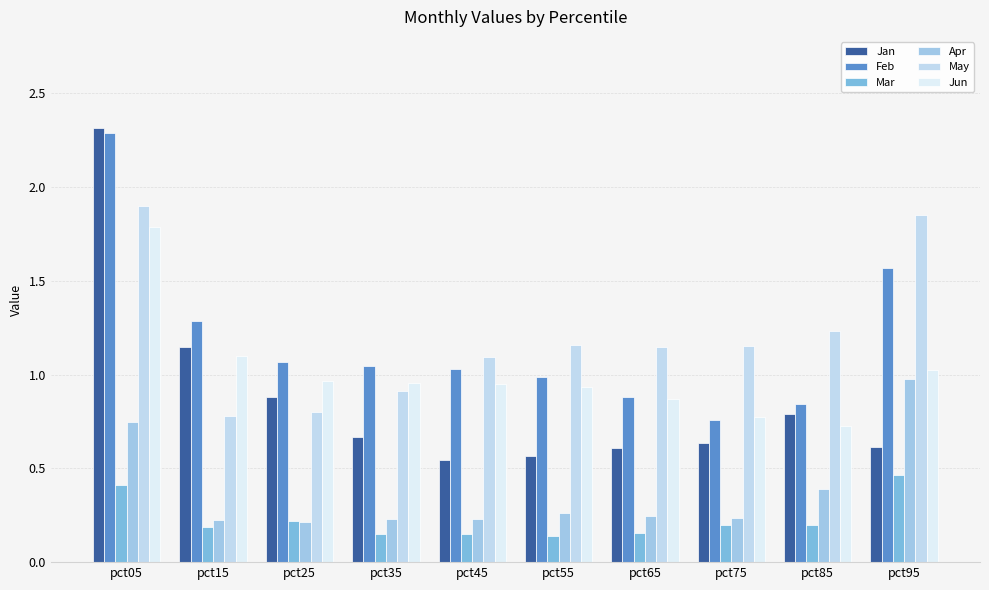

Which series changed the most between pct05 and pct25?

Jan